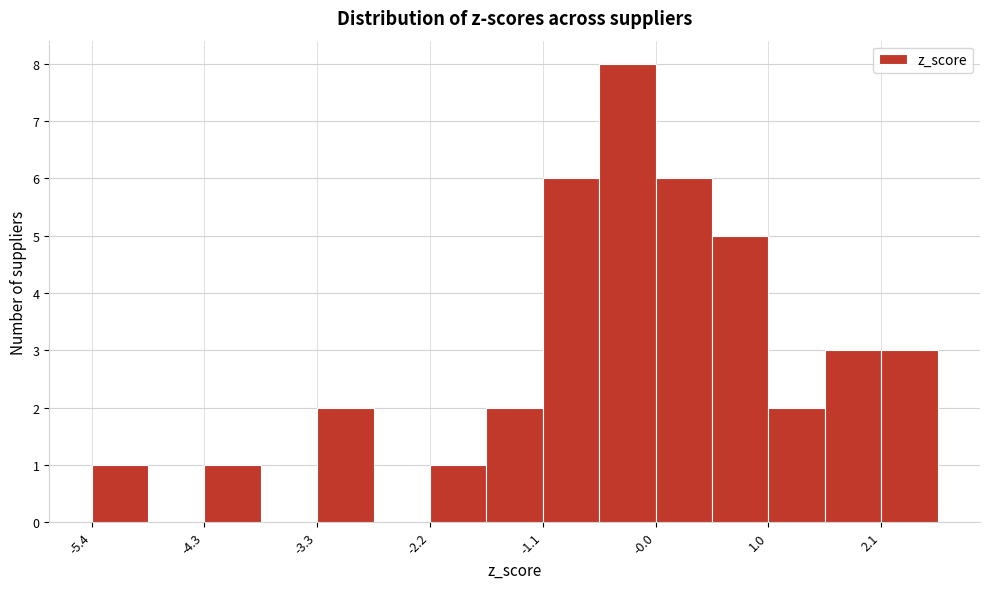

Read against the x-axis, roughly where is the centre of the tallest bar?

-0.4